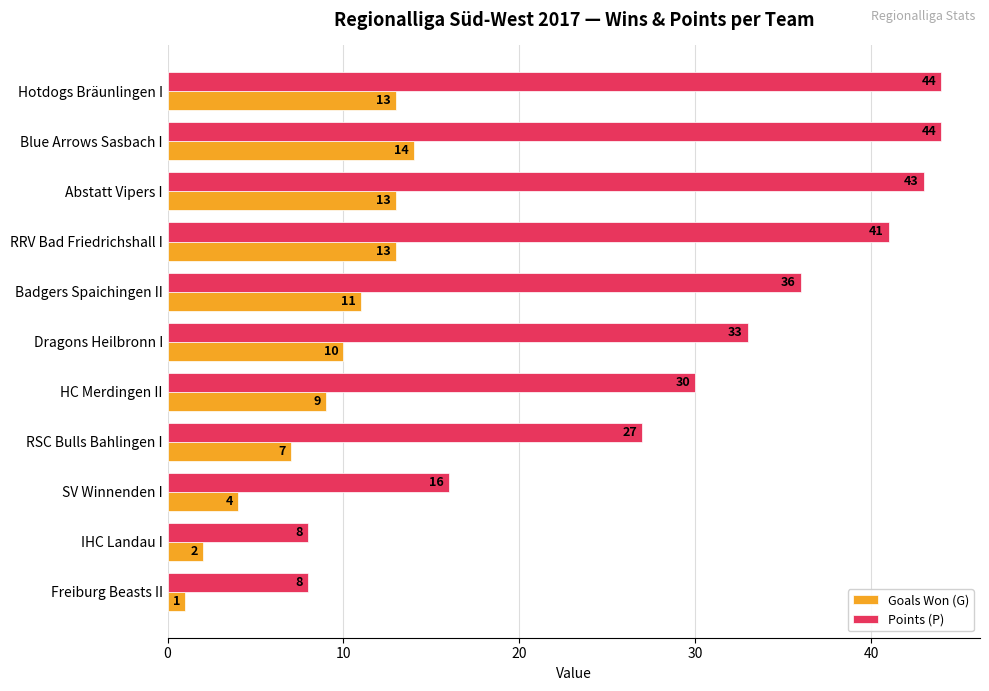

What is the maximum value for Goals Won (G)?

14